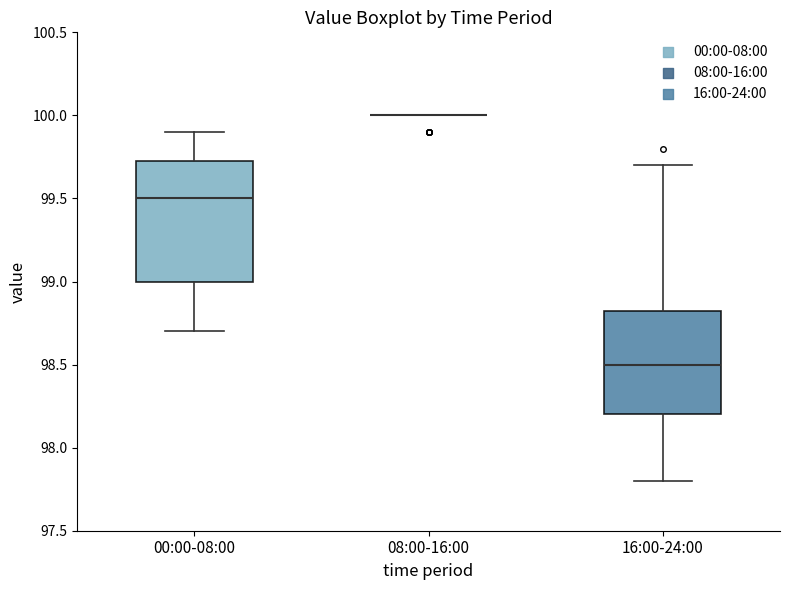

Reading left to right, read every box against the y-axis: the position of its median line, the range the box covers, and the ends of its whiskers. The values are not printed on the chart, so give them approximately, as read against the axis.

00:00-08:00: median 99.50, box 99.00 to 99.75, whiskers 98.70 to 99.90
08:00-16:00: box collapsed to a line at 100.00, whiskers 100.00 to 100.00
16:00-24:00: median 98.50, box 98.20 to 98.85, whiskers 97.80 to 99.70